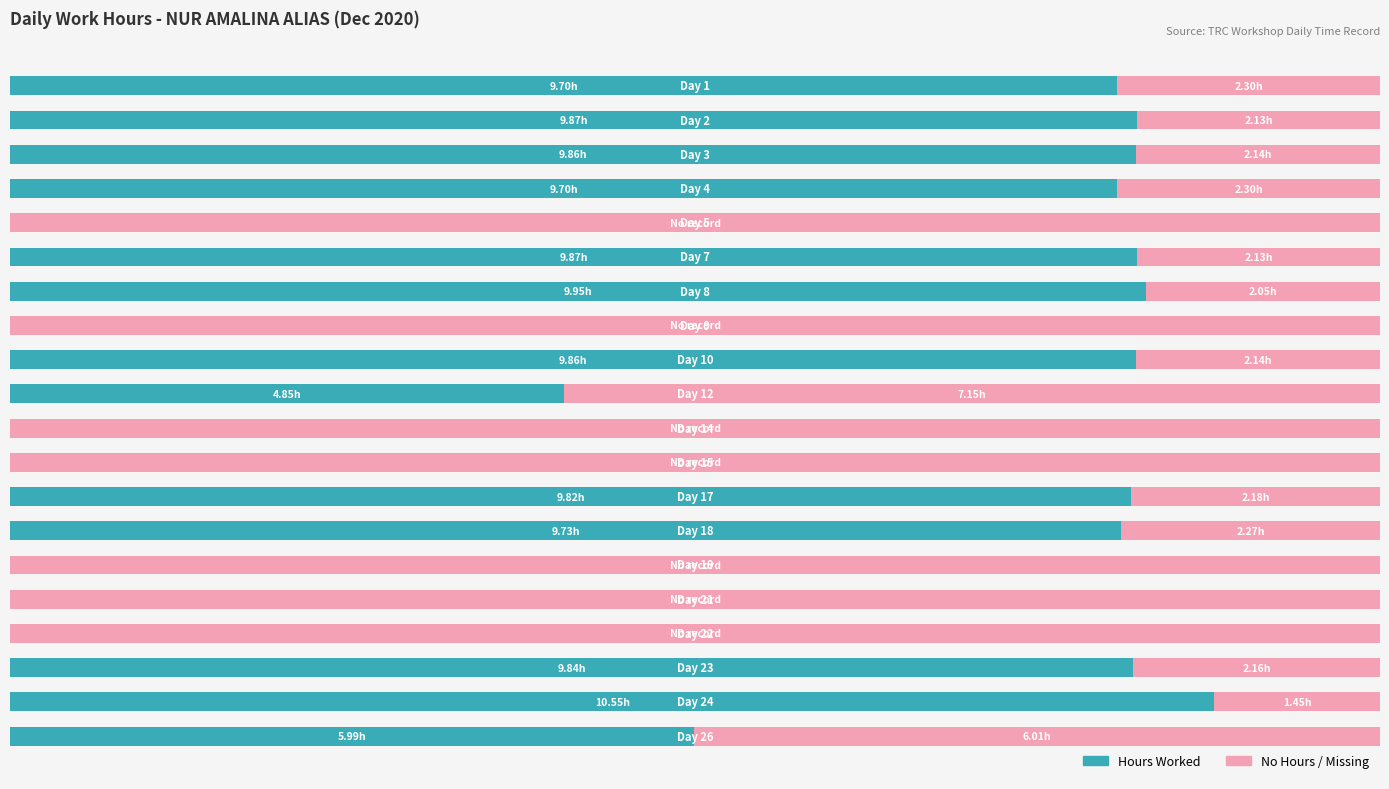

What are all the series names shown in the legend?

Hours Worked, No Hours / Missing